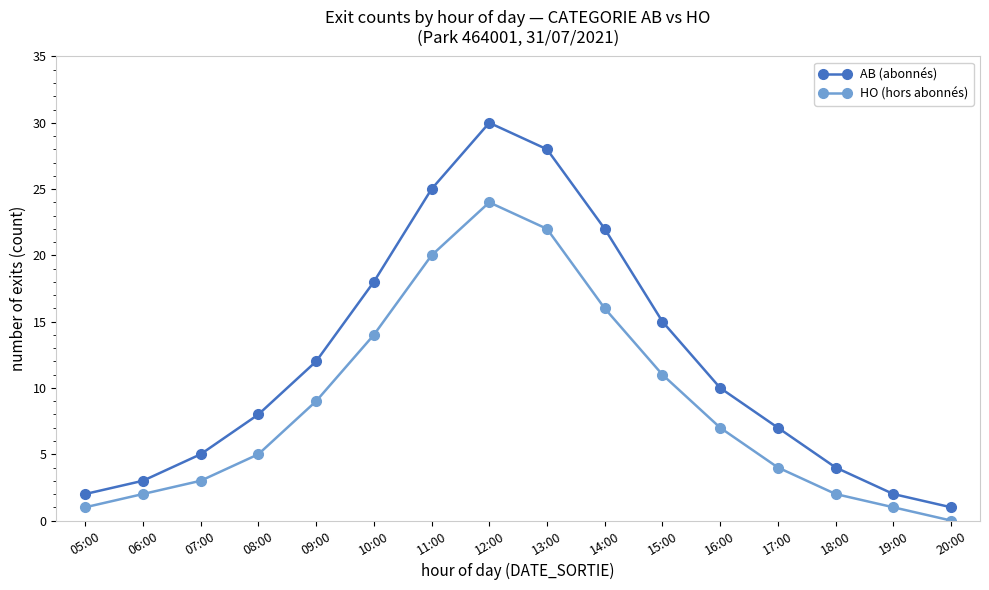

At which category is the sum across all series the highest?

12:00